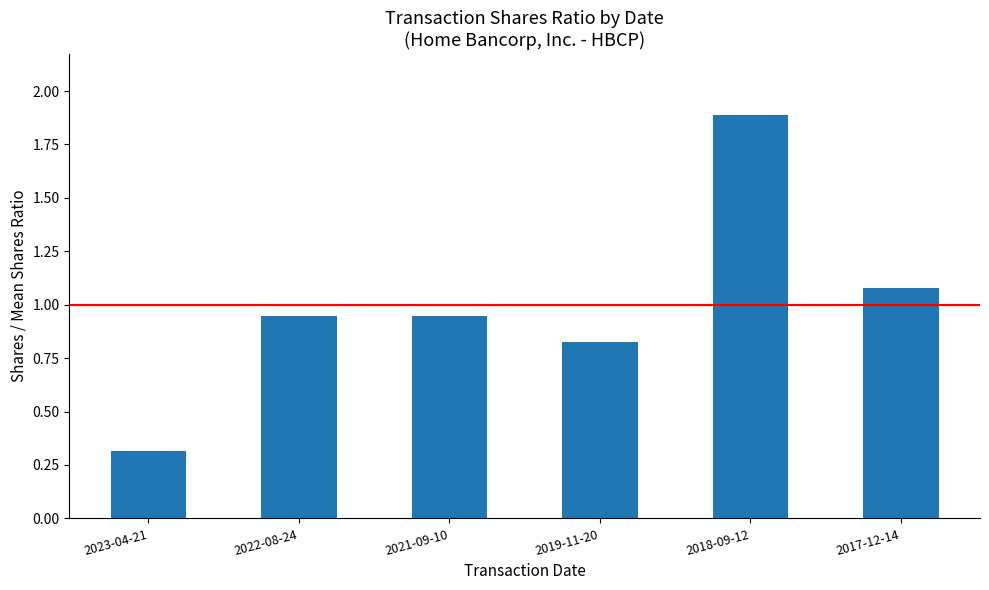

What position from the left is 2017-12-14?

6